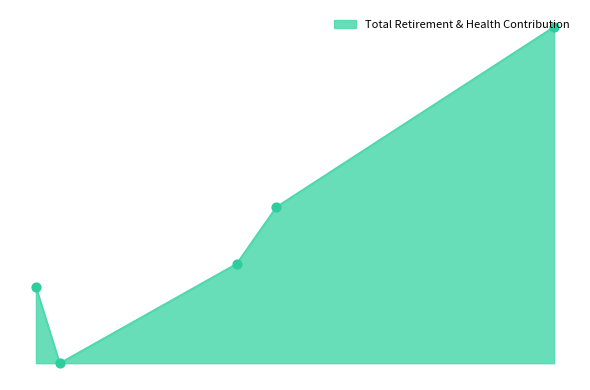

Between 45.0 and 24960.0, which is larger?

24960.0